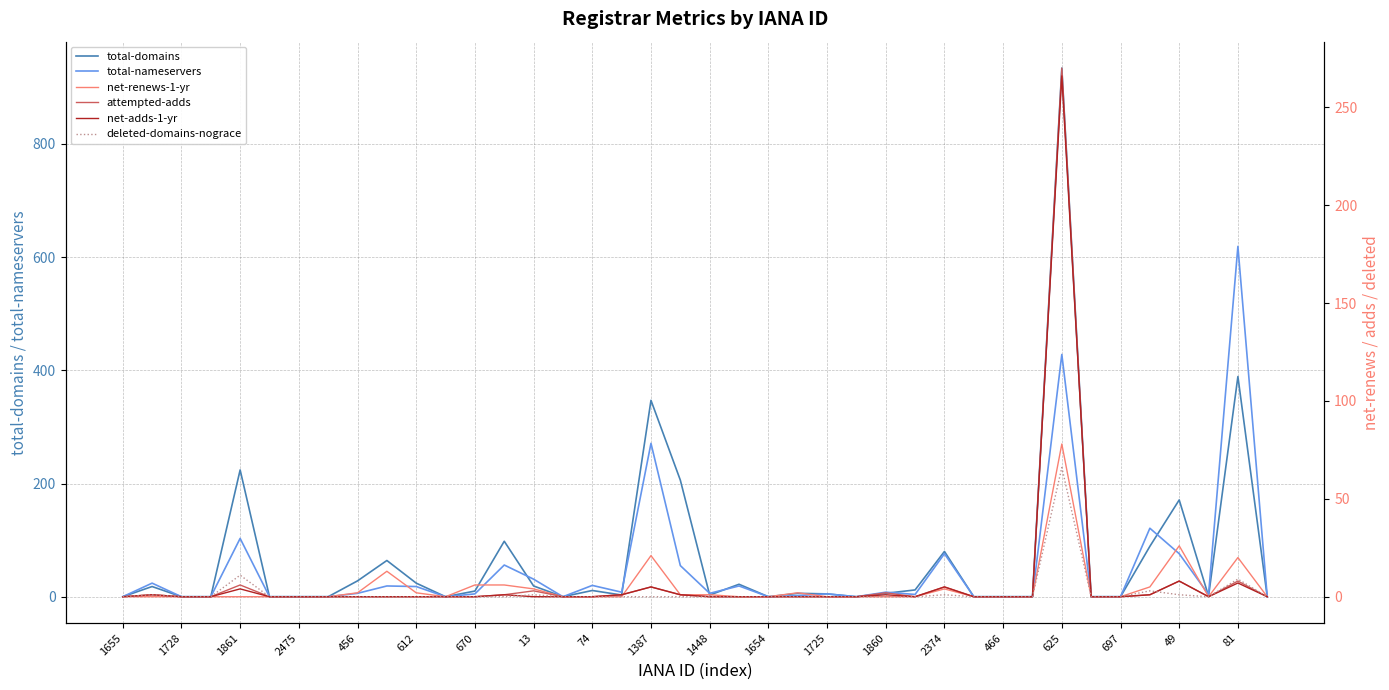

Count the number of data series in this chart.

6